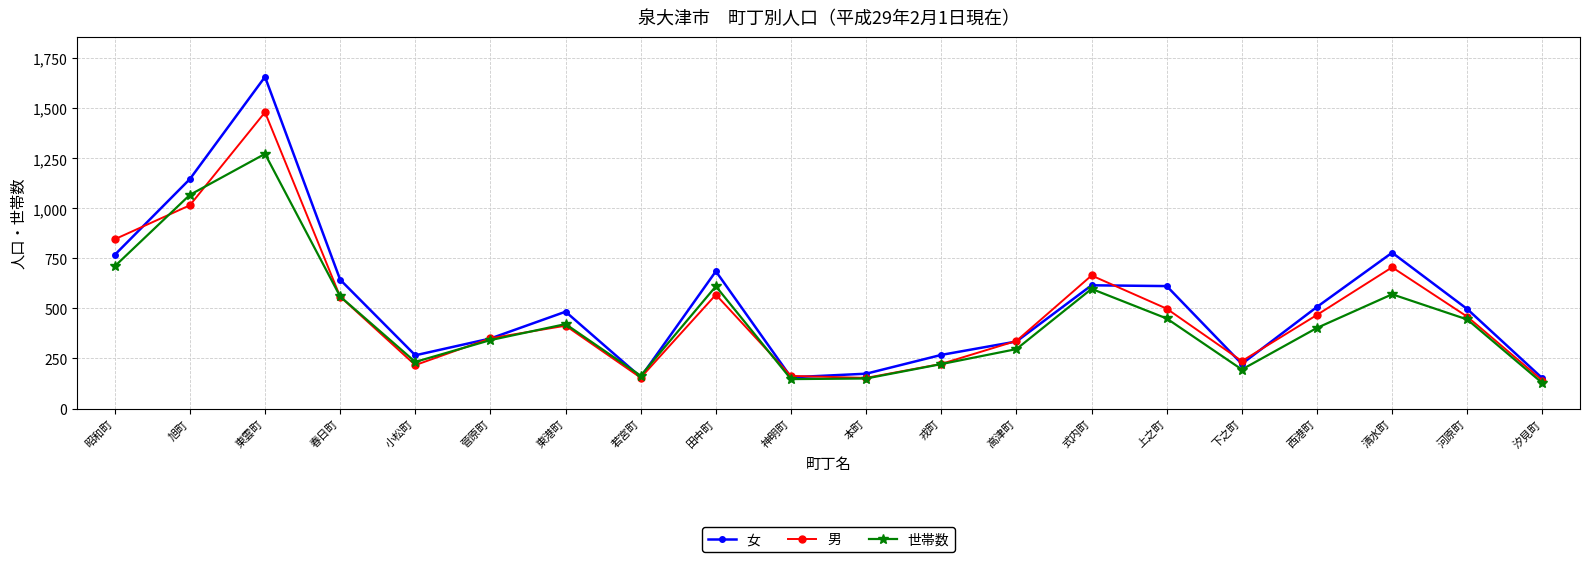

What are all the series names shown in the legend?

女, 男, 世帯数